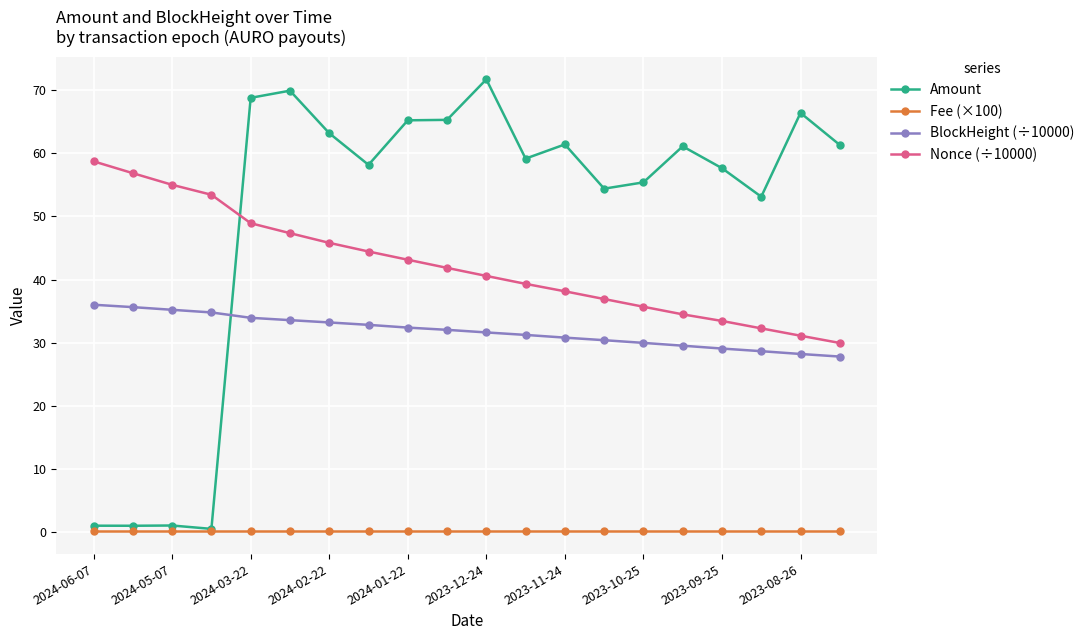

Which series has the largest range (max minus min)?

Amount